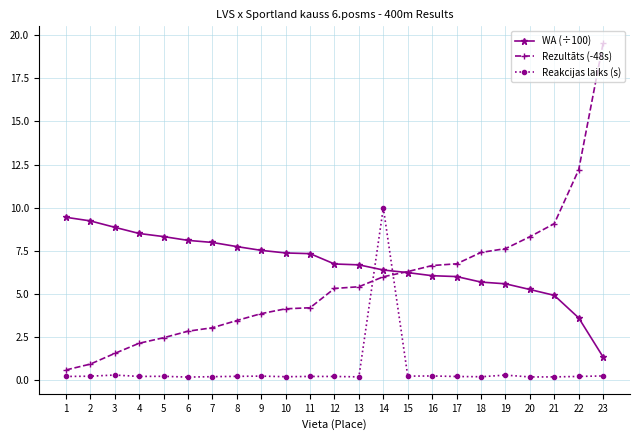

True or false: WA (÷100) and Rezultāts (-48s) cross at least once.

True